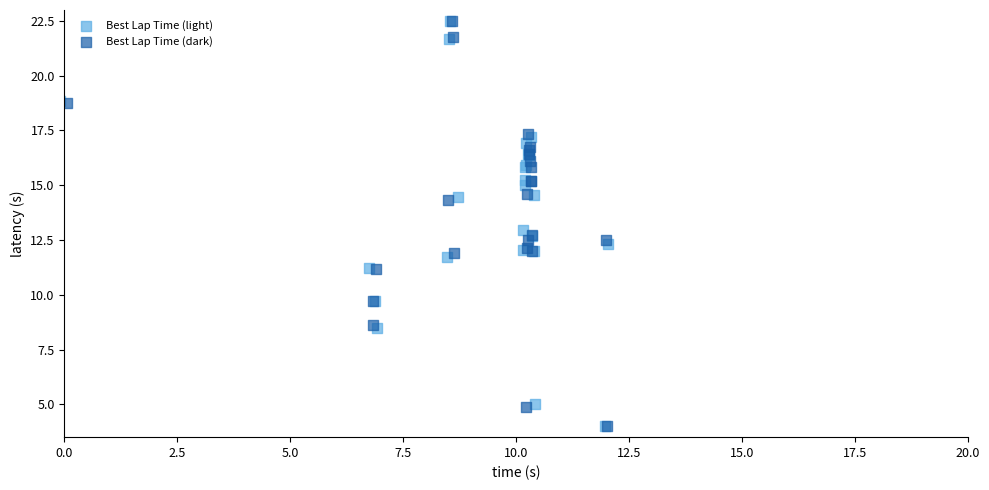

Which series has the widest spread of Y values?

Best Lap Time (light)